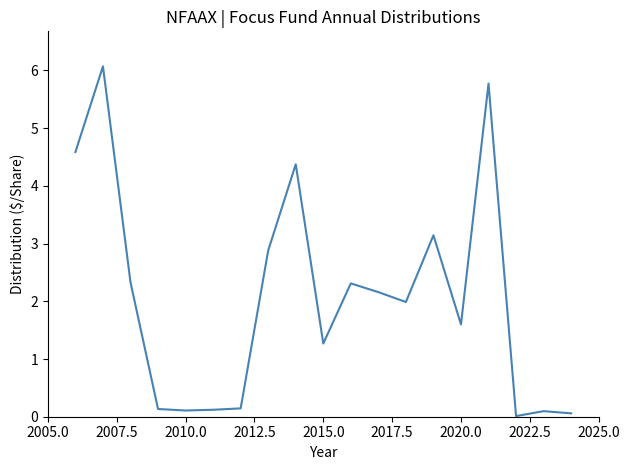

What is the maximum value shown in the chart?

6.1